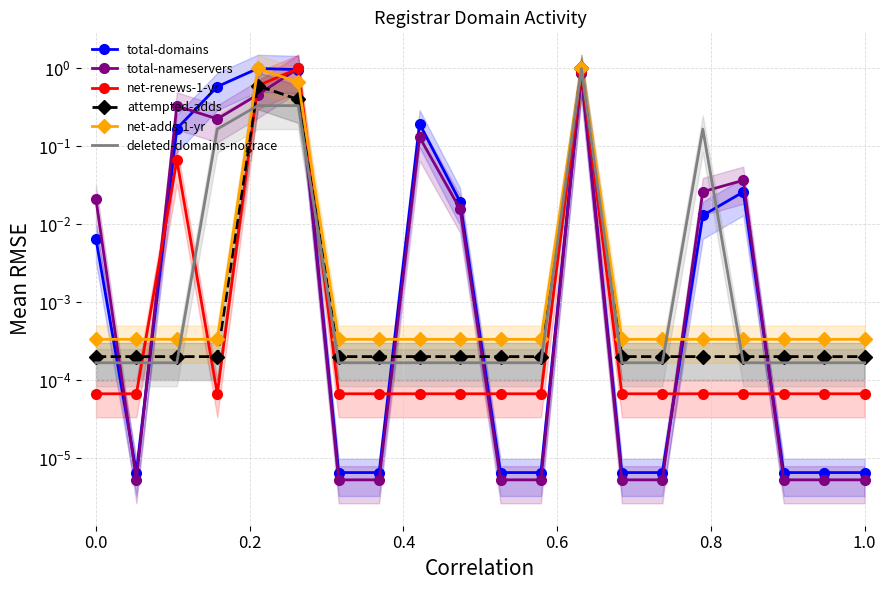

Which series has the largest total across all categories?

total-domains